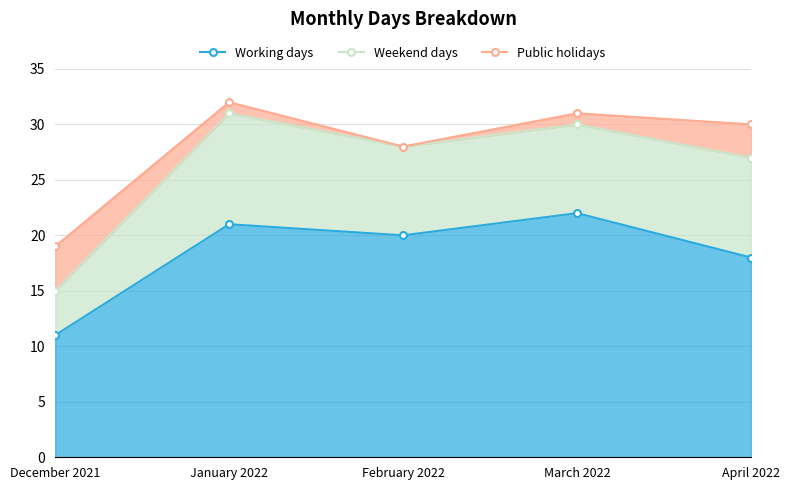

At how many categories does at least one series exceed 22?

4